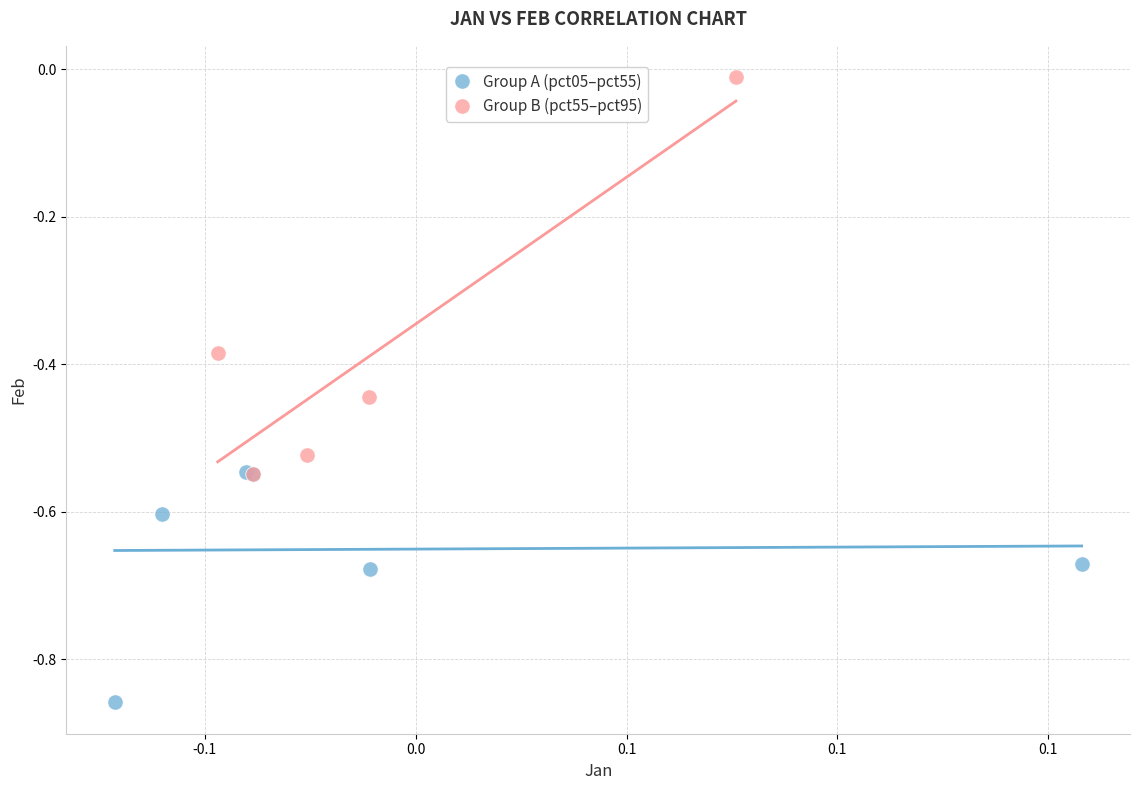

Which series has the largest Y range (max minus min)?

Group B (pct55–pct95)